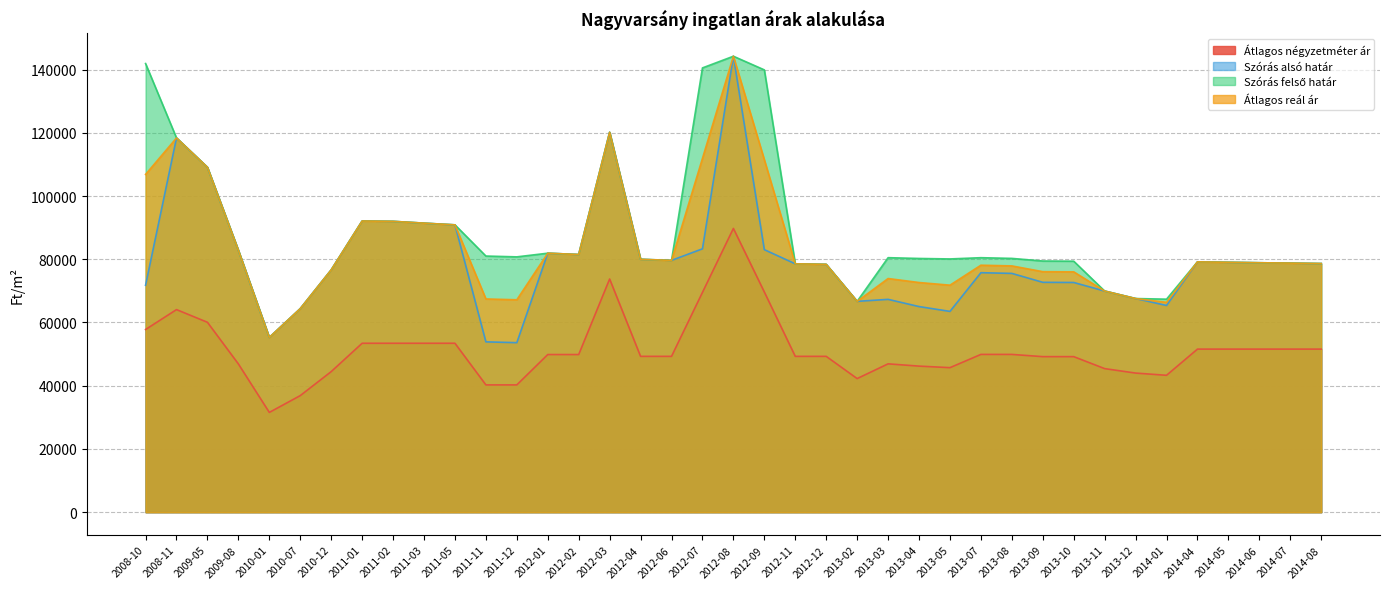

What is the value of the Szórás alsó határ point at the 12th from the left?

53872